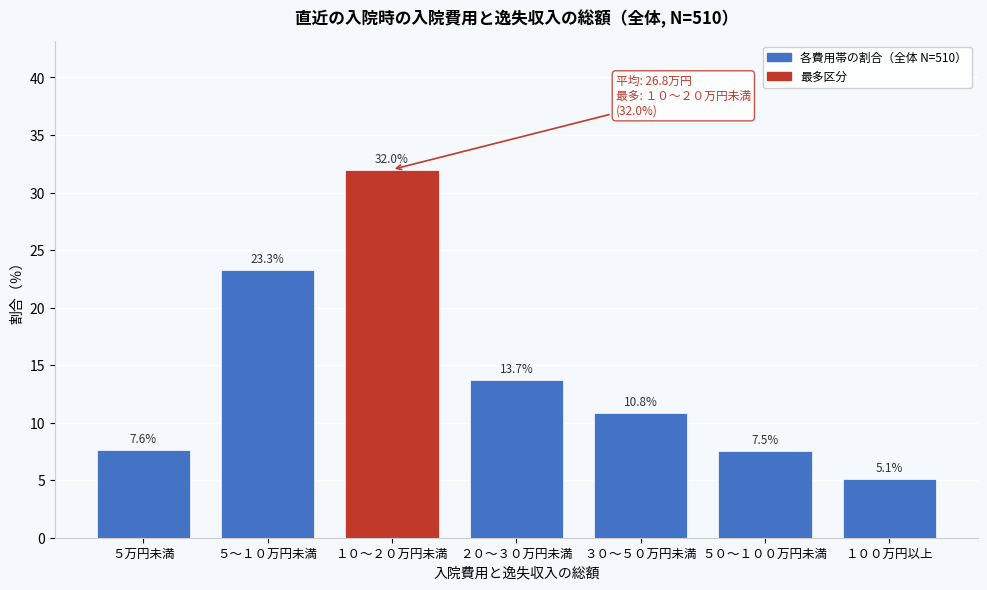

Reading left to right, transcribe all the data shown in this chart.

7.6	23.3	32.0	13.7	10.8	7.5	5.1